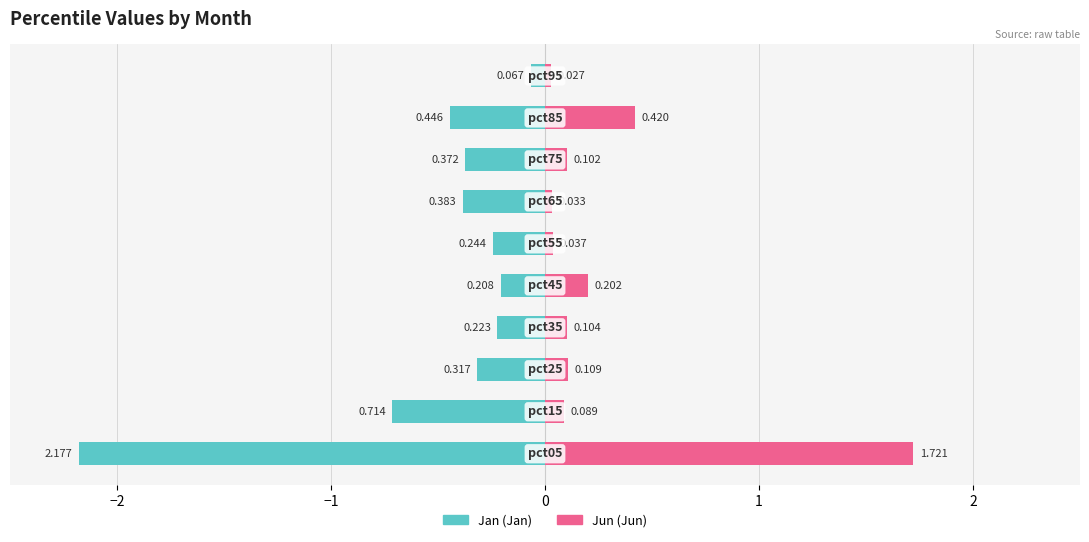

At how many categories does at least one series exceed -1?

10